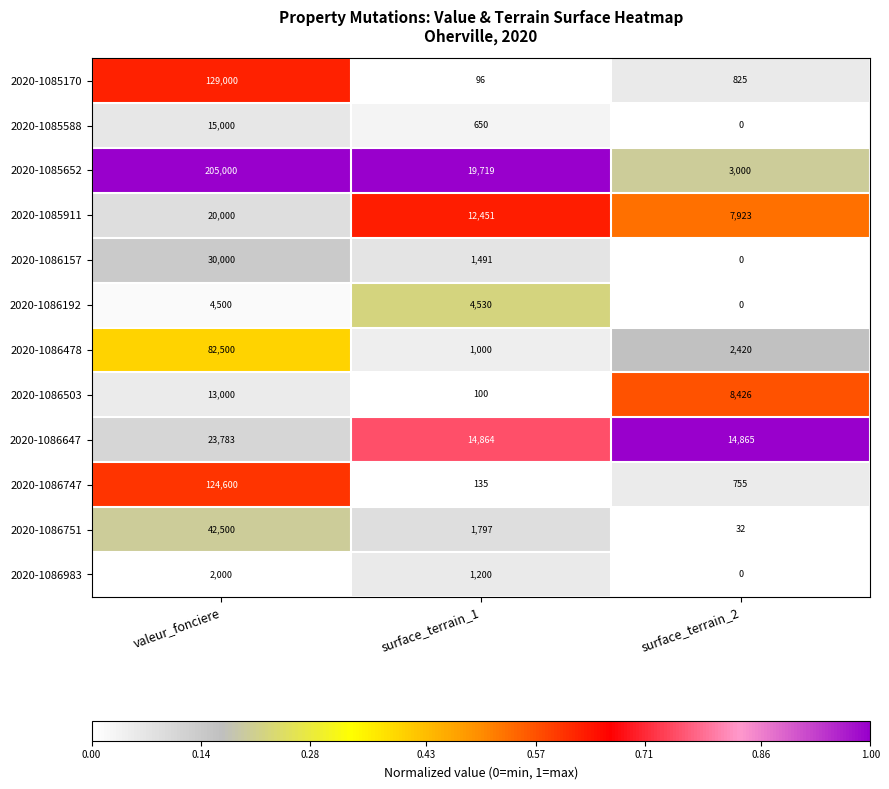

Where does the 2020-1086983 series first go above 1200?

valeur_fonciere